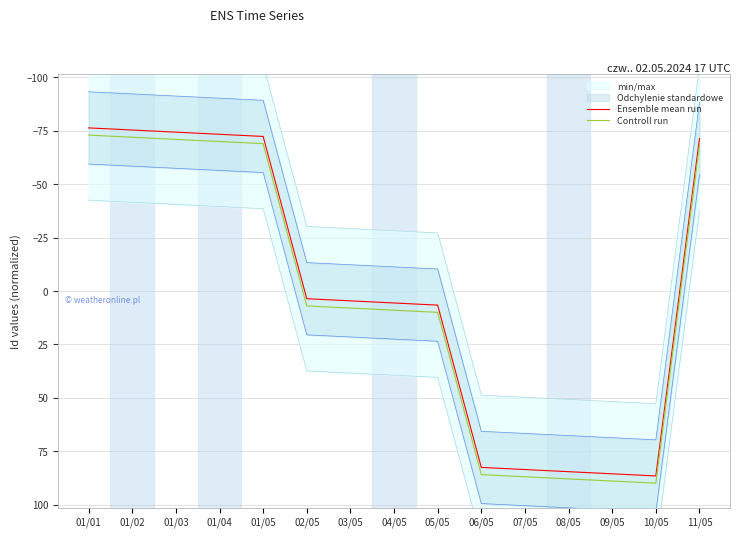

What is the value of the Controll run point at the 15th from the left?

-68.0